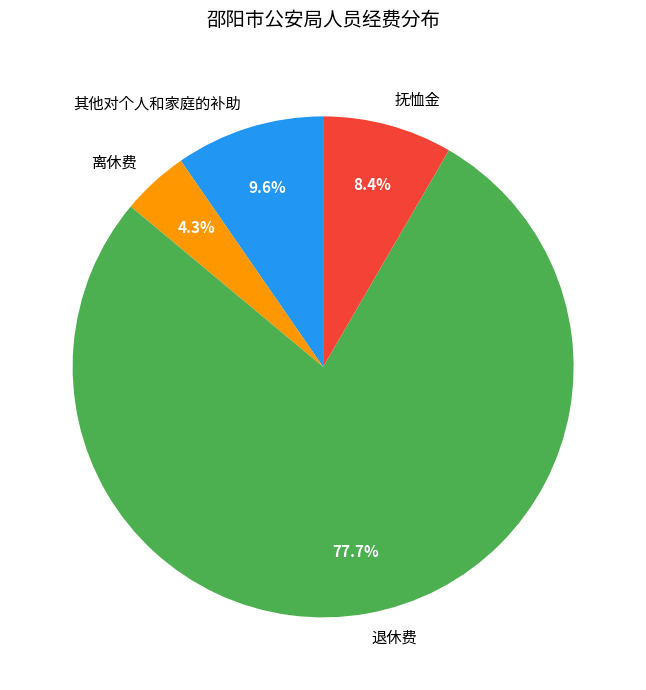

To the nearest percent, what percentage of the pie is 退休费?

78%